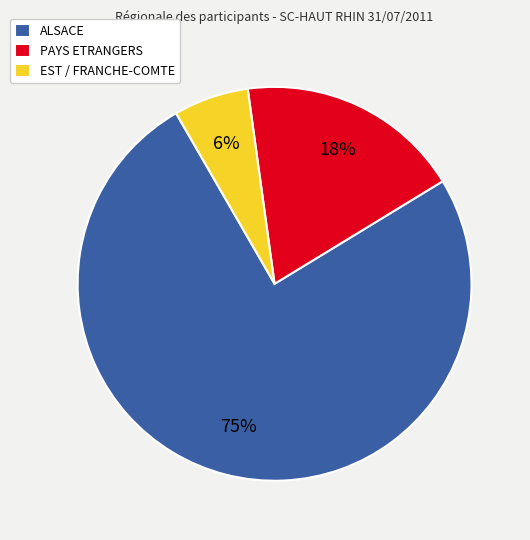

What is the majority slice?

ALSACE